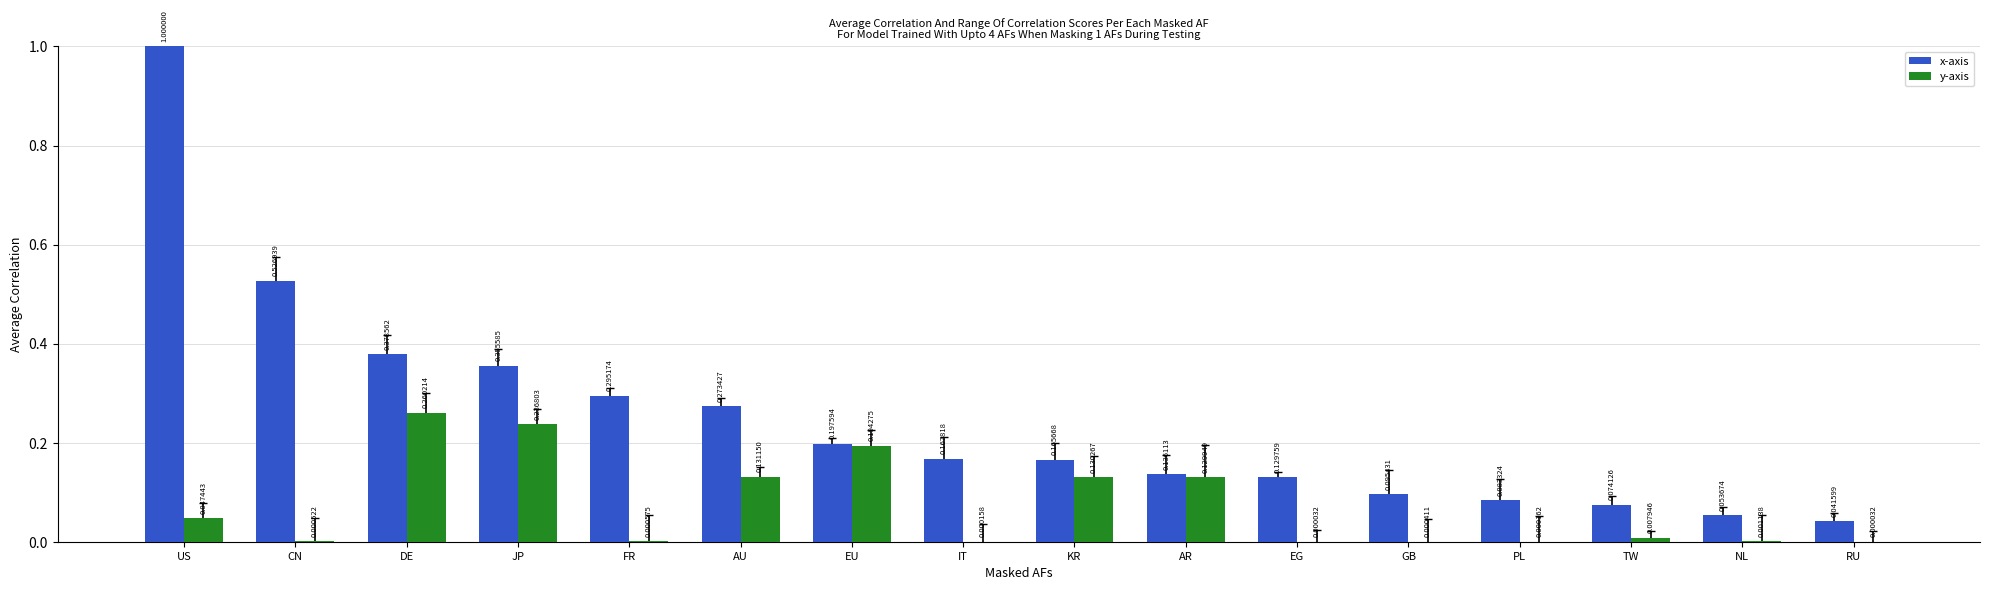

Does the chart contain stacked bars?

No